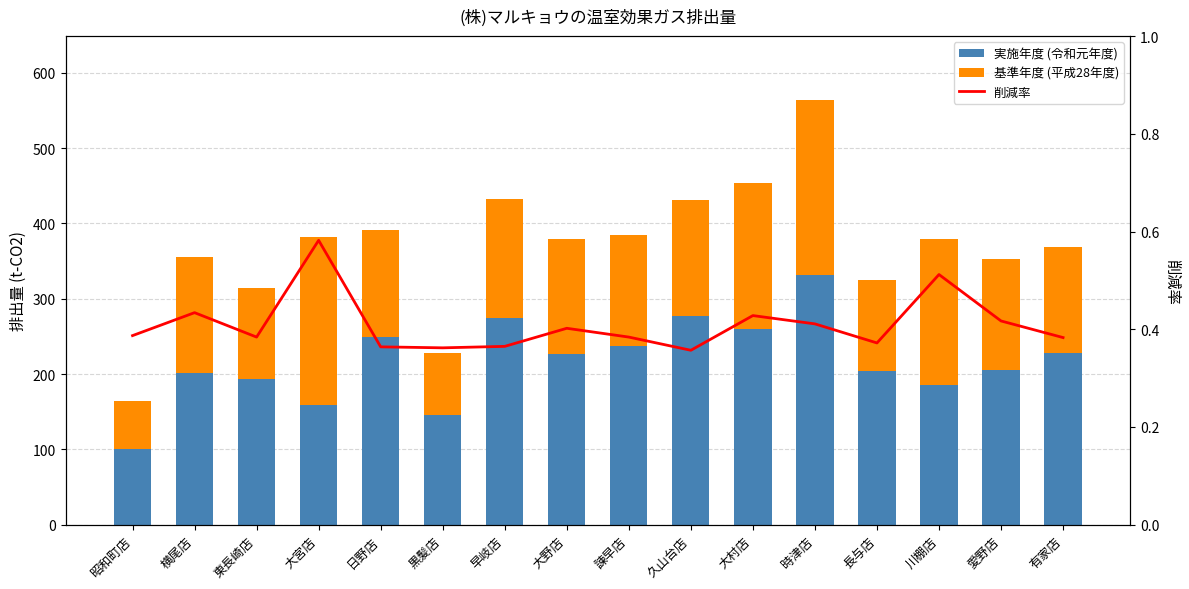

Which label corresponds to the largest value in the chart?

時津店